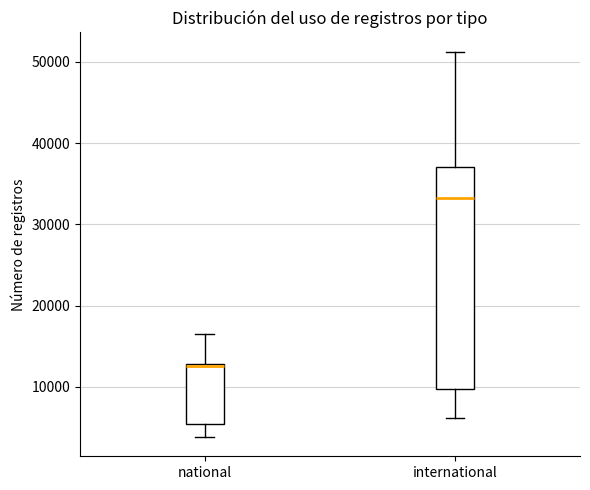

Comparing the boxes themselves (not the whiskers), which one is the tallest?

international